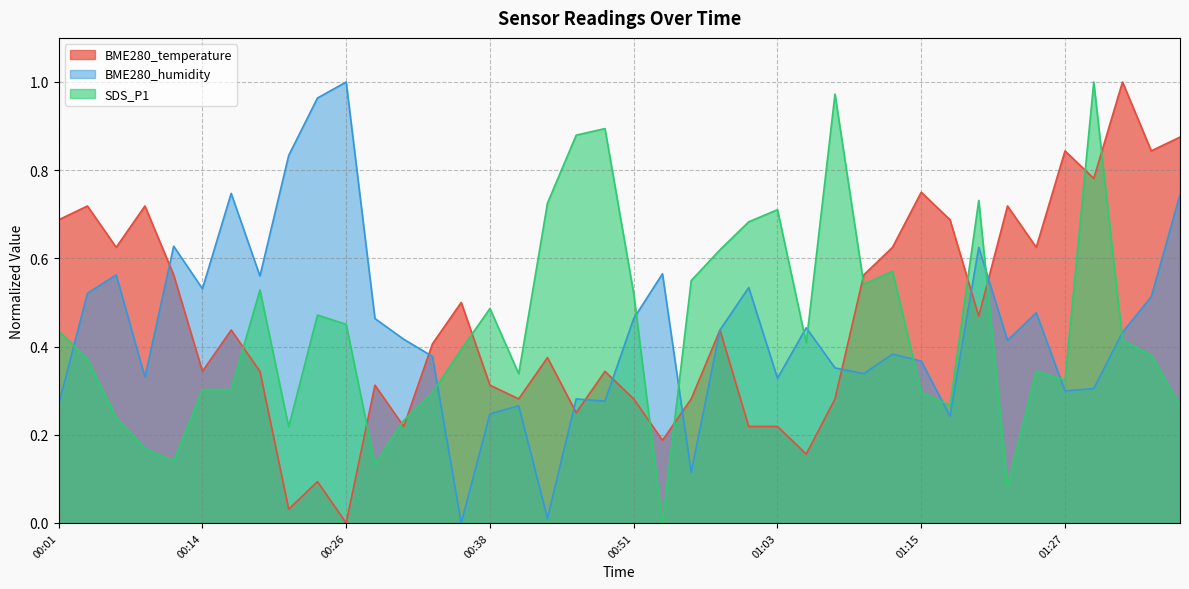

What is the label of the 27th point from the right?

00:33